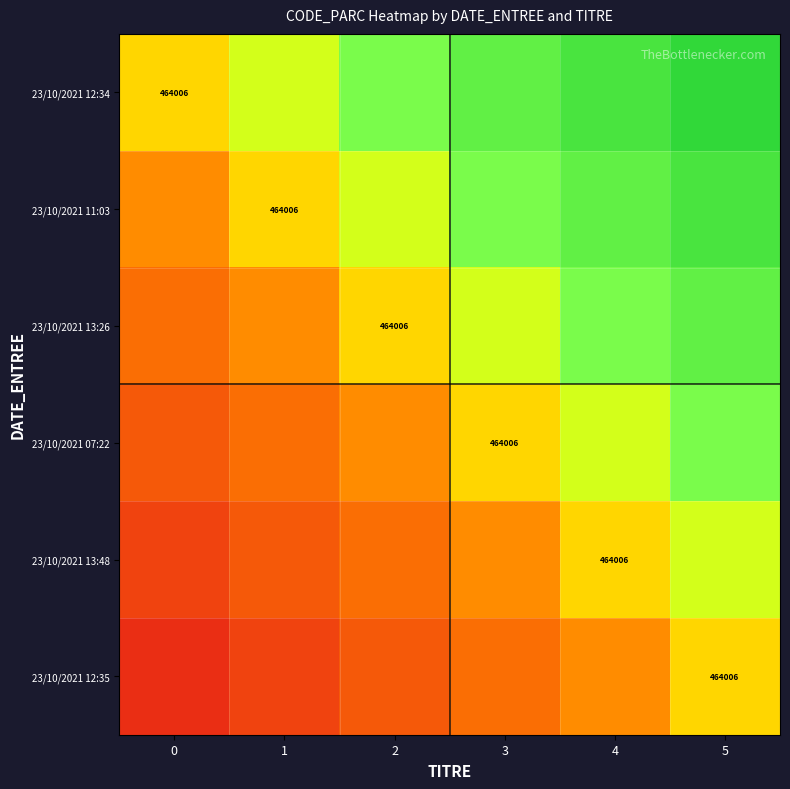

Between 3 and 5, which is larger?

5